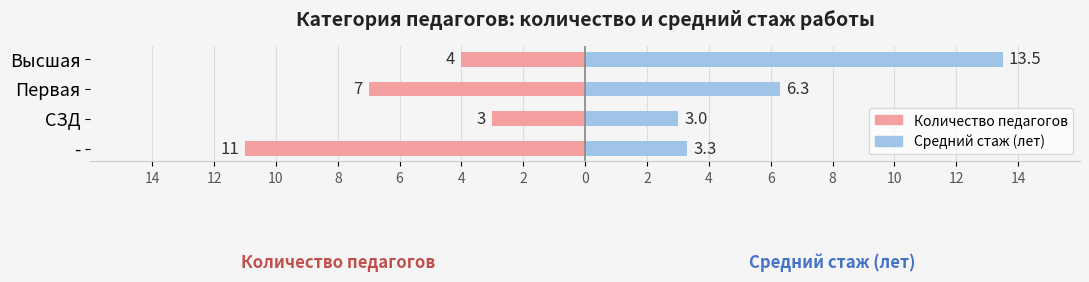

How many groups of bars are there?

4